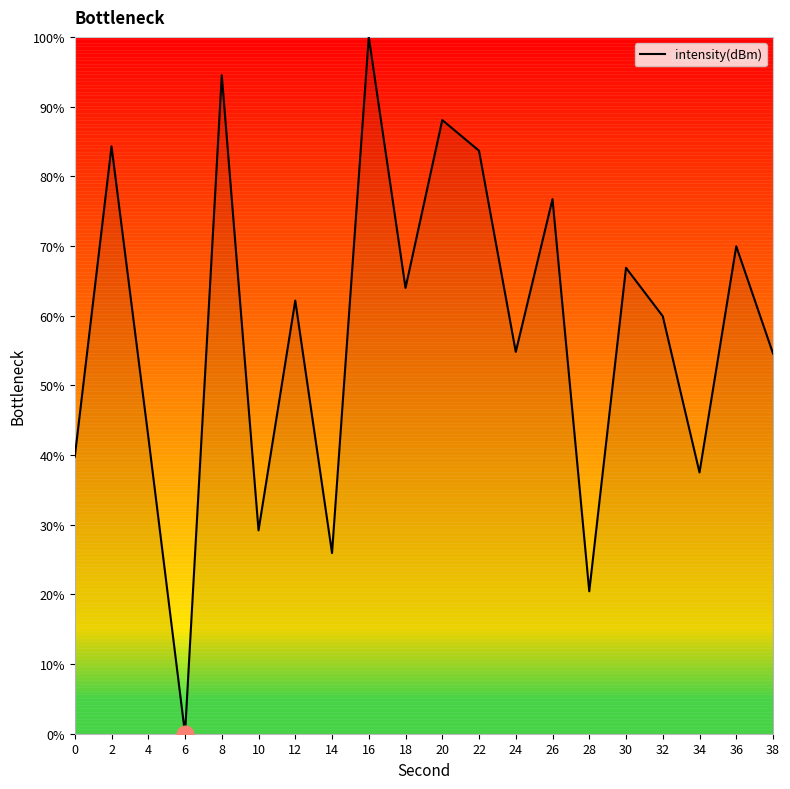

How many interior local peaks (higher than both neighbors) does the data have?

8